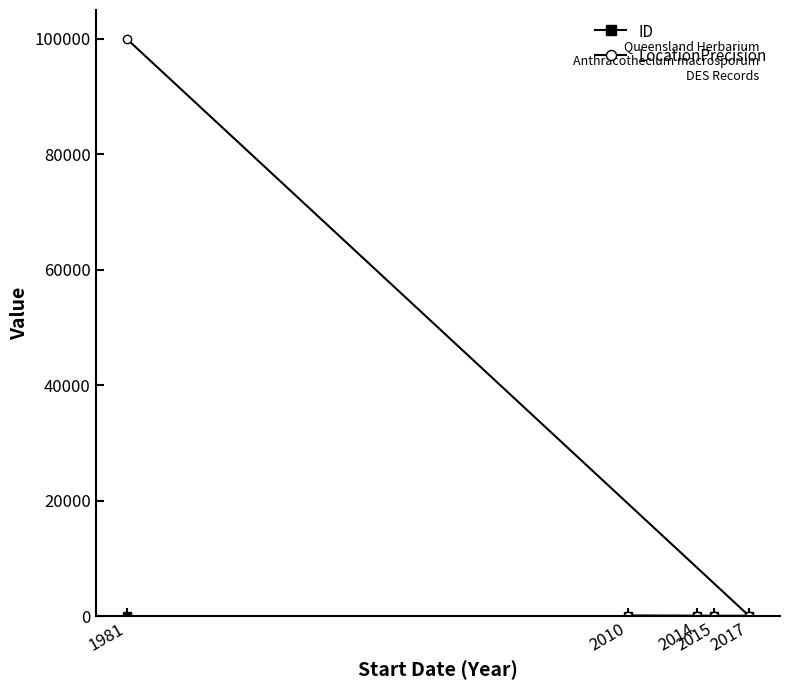

How many ID values are between 1 and 3?

3